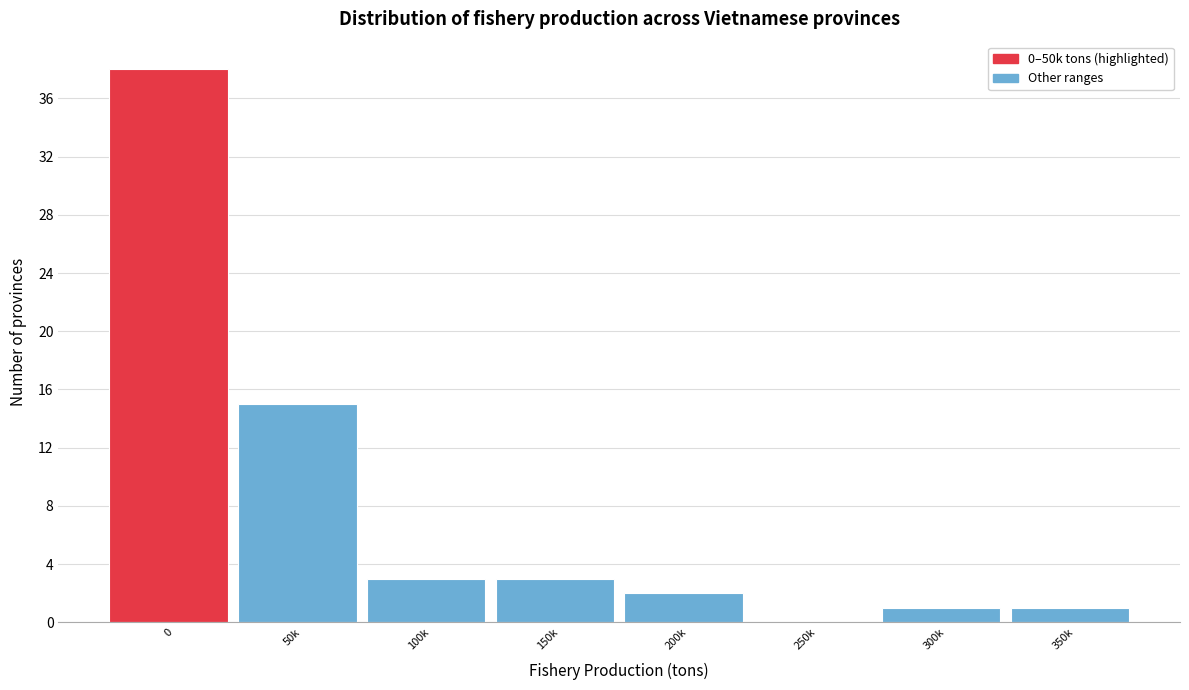

Reading right to left, transcribe all the data shown in this chart.

350k=1	300k=1	250k=0	200k=2	150k=3	100k=3	50k=15	0=38